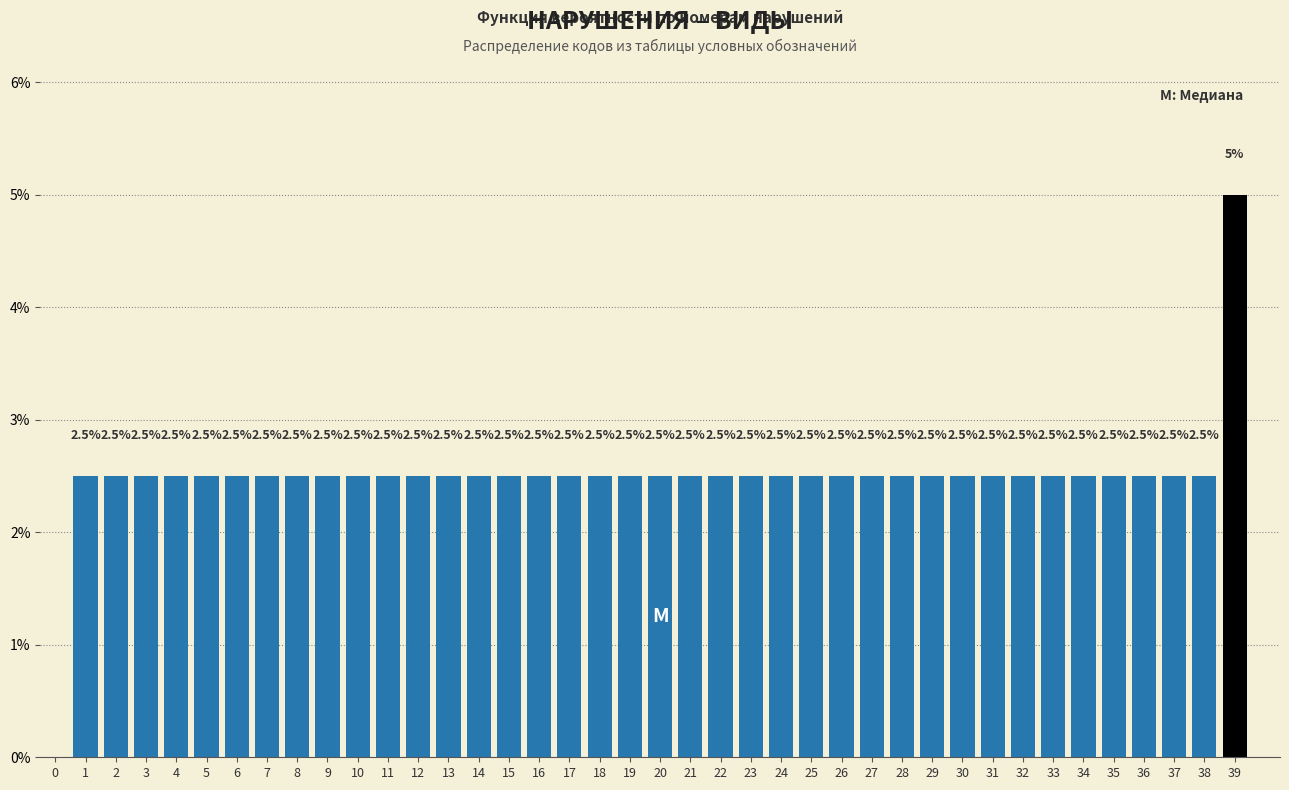

Reading right to left, extract all data points from this chart.

39=5.0	38=2.5	37=2.5	36=2.5	35=2.5	34=2.5	33=2.5	32=2.5	31=2.5	30=2.5	29=2.5	28=2.5	27=2.5	26=2.5	25=2.5	24=2.5	23=2.5	22=2.5	21=2.5	20=2.5	19=2.5	18=2.5	17=2.5	16=2.5	15=2.5	14=2.5	13=2.5	12=2.5	11=2.5	10=2.5	9=2.5	8=2.5	7=2.5	6=2.5	5=2.5	4=2.5	3=2.5	2=2.5	1=2.5	0=0.0